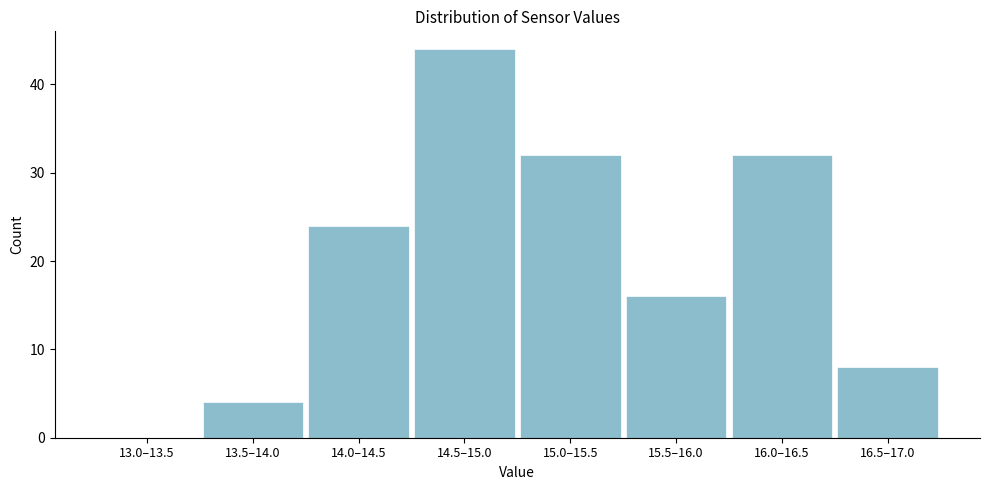

Reading left to right, extract all data points from this chart.

13.0–13.5=0	13.5–14.0=4	14.0–14.5=24	14.5–15.0=44	15.0–15.5=32	15.5–16.0=16	16.0–16.5=32	16.5–17.0=8